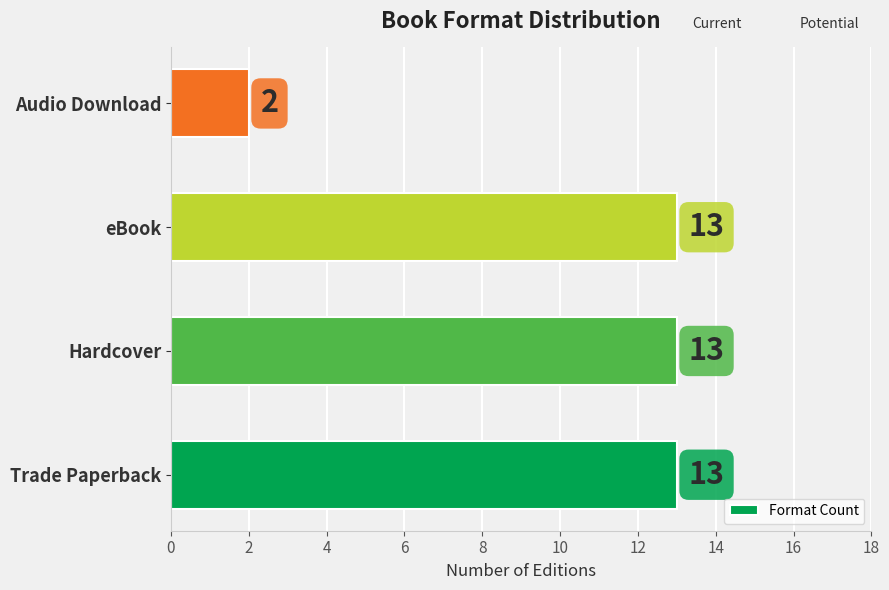

How many data points does each series have?

4